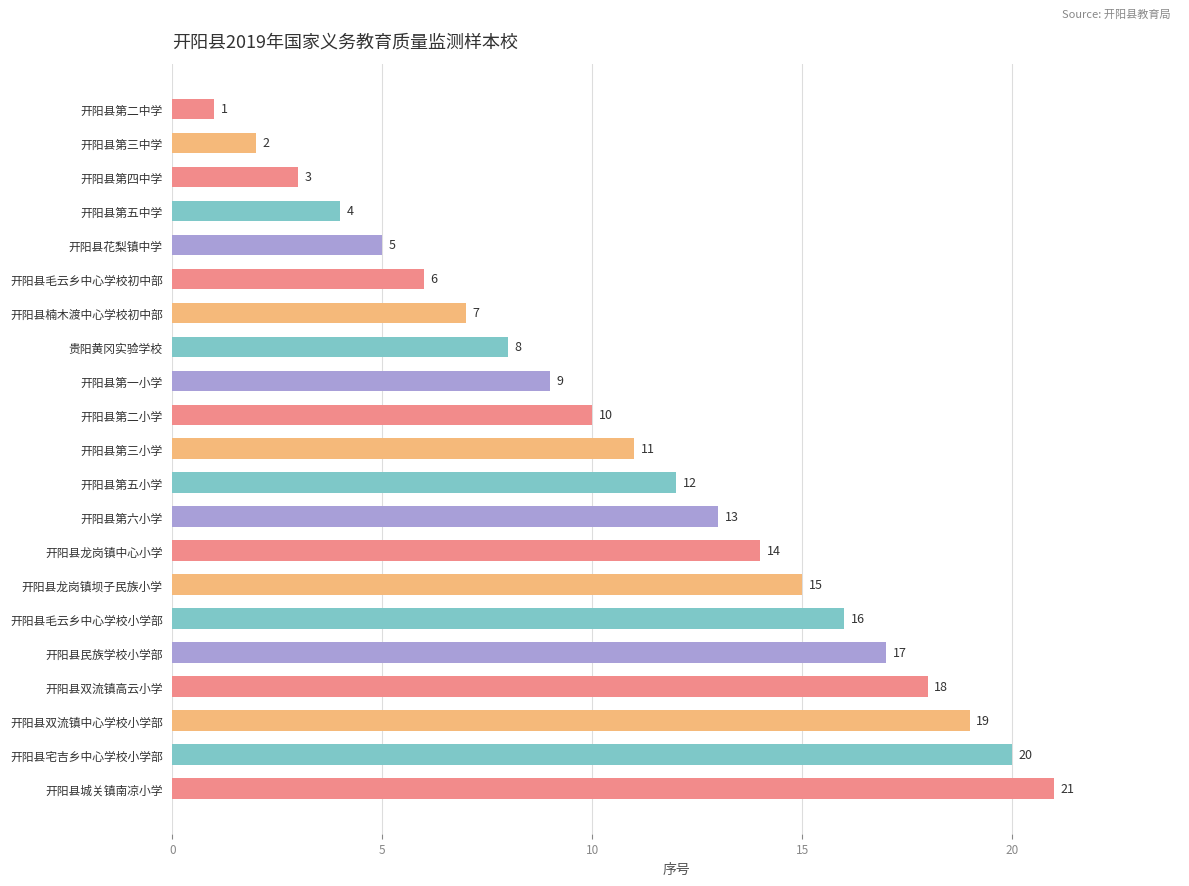

List the labels in order of value, largest first.

开阳县城关镇南凉小学, 开阳县宅吉乡中心学校小学部, 开阳县双流镇中心学校小学部, 开阳县双流镇高云小学, 开阳县民族学校小学部, 开阳县毛云乡中心学校小学部, 开阳县龙岗镇坝子民族小学, 开阳县龙岗镇中心小学, 开阳县第六小学, 开阳县第五小学, 开阳县第三小学, 开阳县第二小学, 开阳县第一小学, 贵阳黄冈实验学校, 开阳县楠木渡中心学校初中部, 开阳县毛云乡中心学校初中部, 开阳县花梨镇中学, 开阳县第五中学, 开阳县第四中学, 开阳县第三中学, 开阳县第二中学